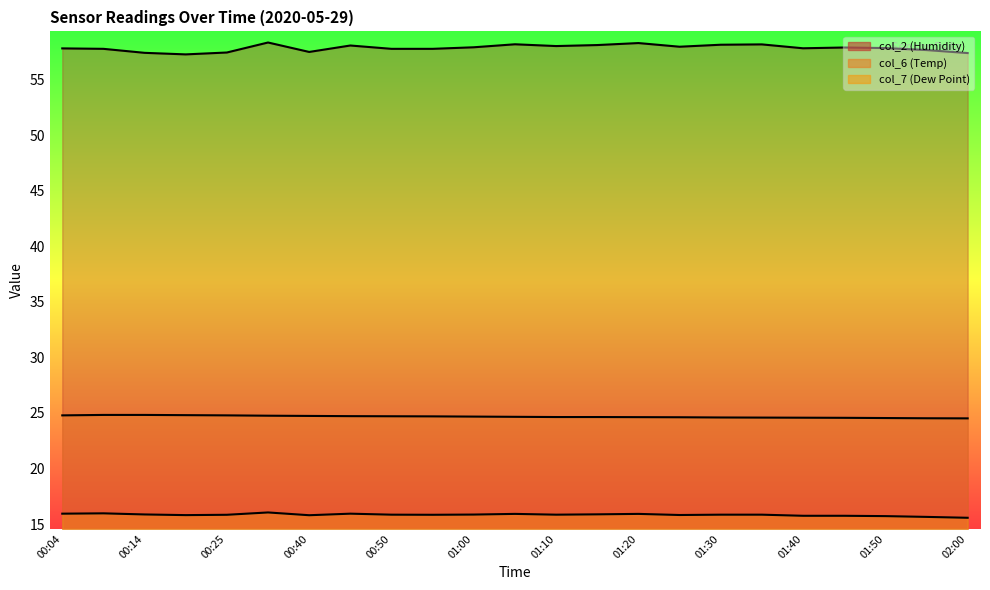

Is it true that col_7 (Dew Point) equals 15.6 at 01:55?

True